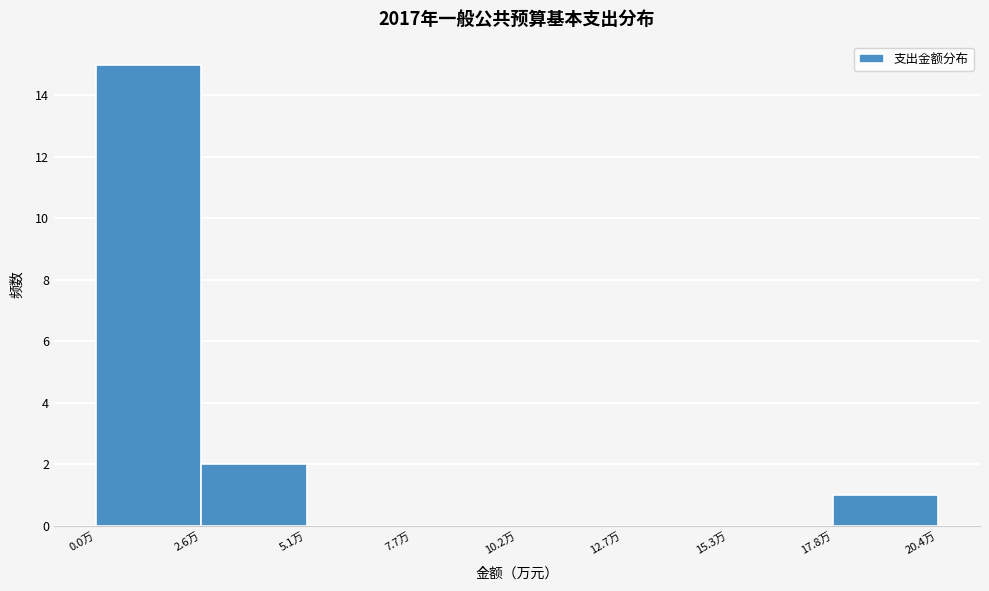

How tall is the bar that spans 18.0 to 20.5 on the x-axis? Neither the bar edges nor the heights are printed on the chart, so give them approximately, as read against the axes.

1